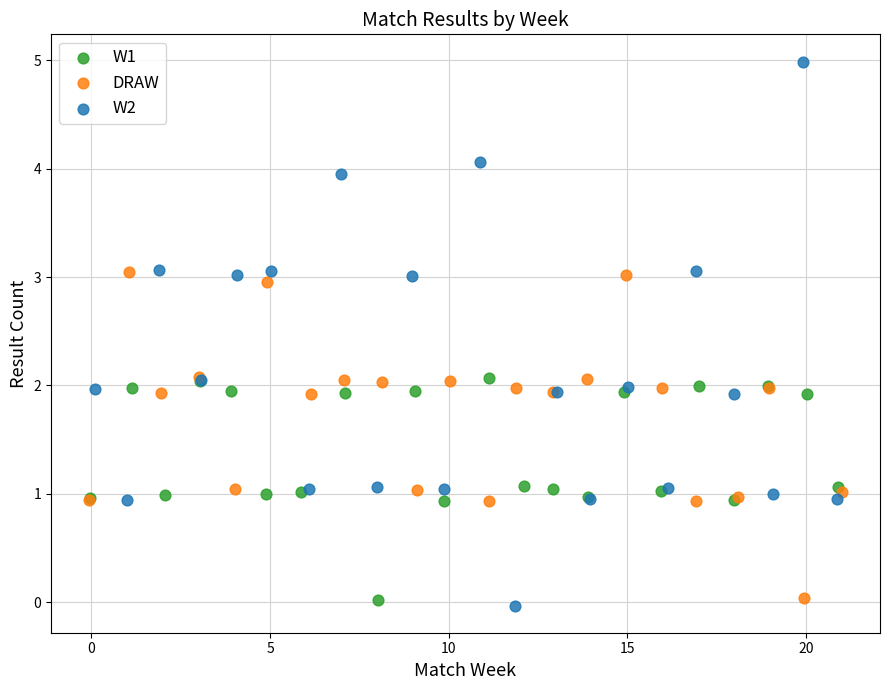

What are all the series names shown in the legend?

W1, DRAW, W2